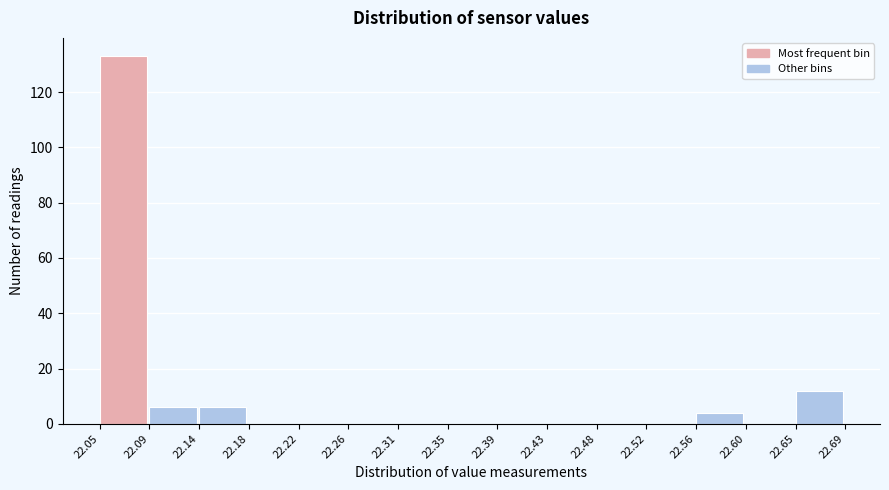

What is the height of the bar covering 22.14 to 22.18 on the x-axis? The values are not printed on the chart, so give them approximately, as read against the axis.

6